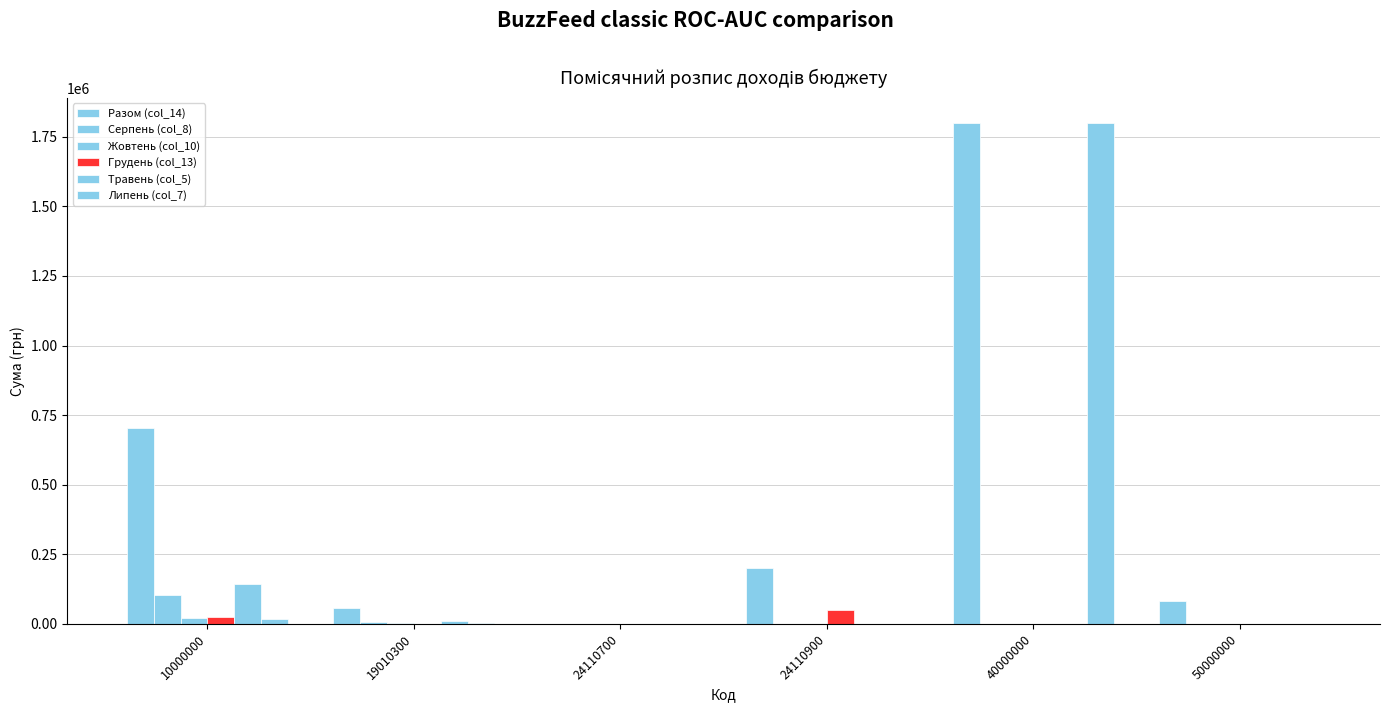

What is the sum of the Серпень (col_8) values at 19010300 and 40000000?

8600.0